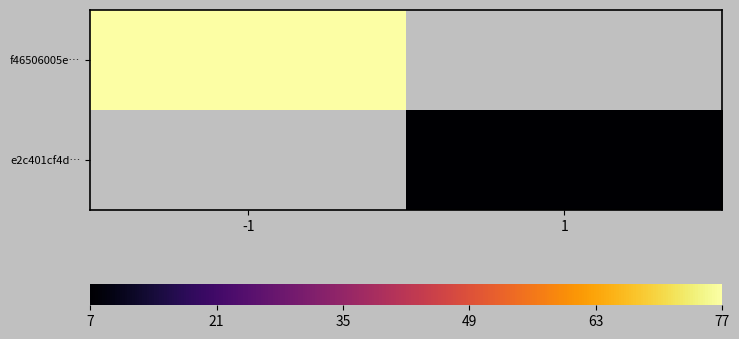

Is it true that e2c401cf4d… equals 7.0 at 1?

True